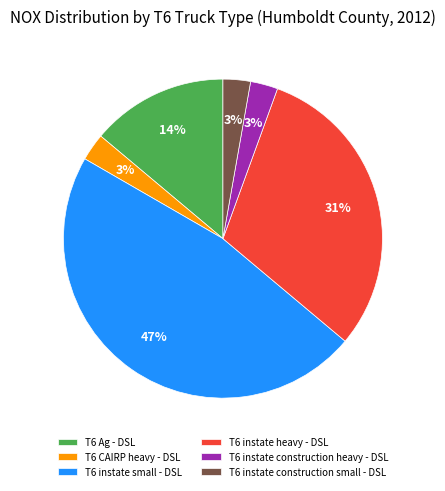

What is the largest slice in the pie chart?

T6 instate small - DSL